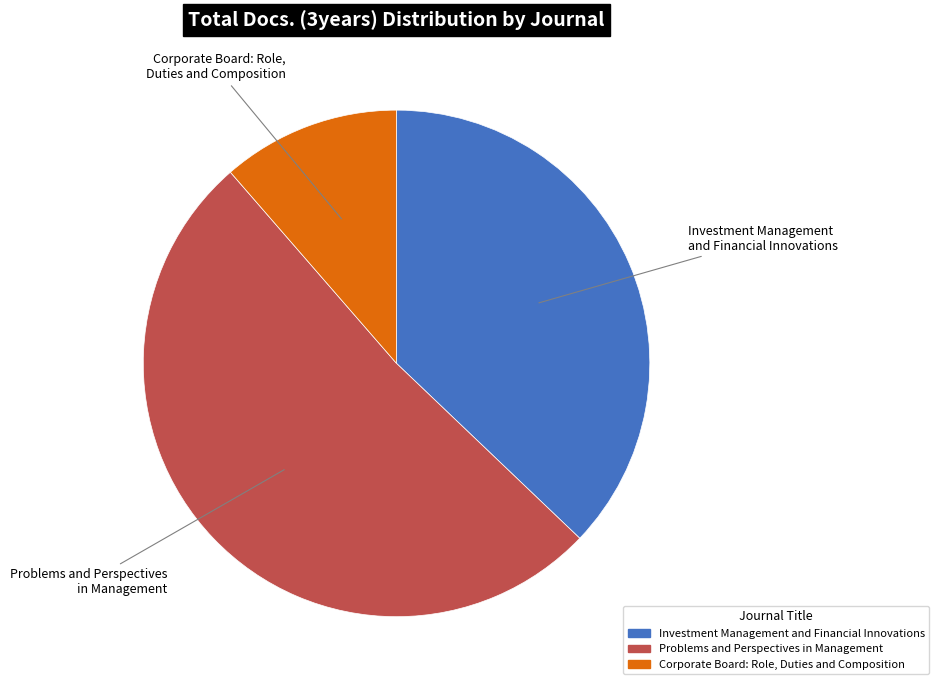

Which category has the biggest portion of the pie?

Problems and Perspectives in Management